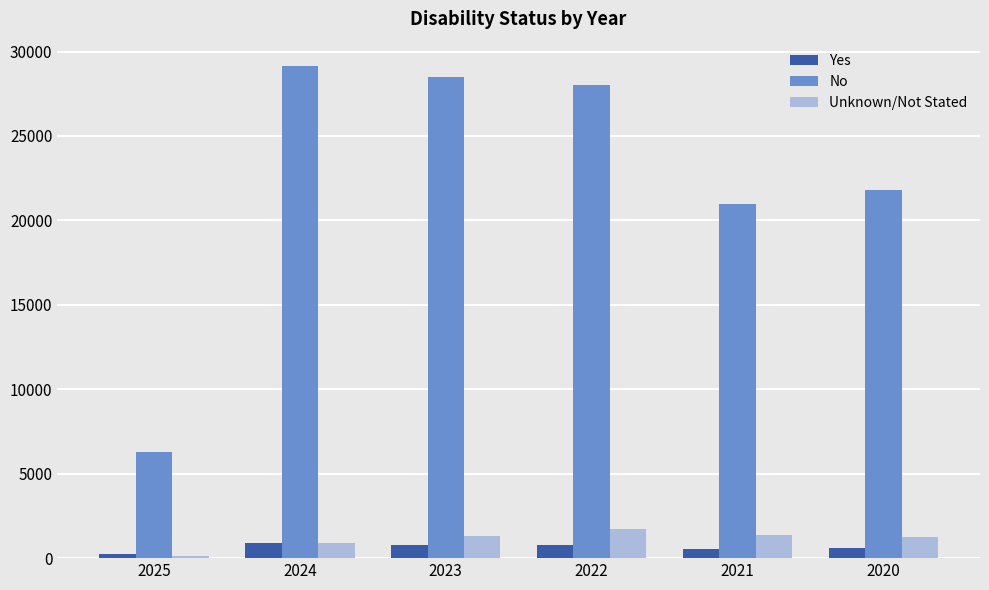

What are all the series names shown in the legend?

Yes, No, Unknown/Not Stated